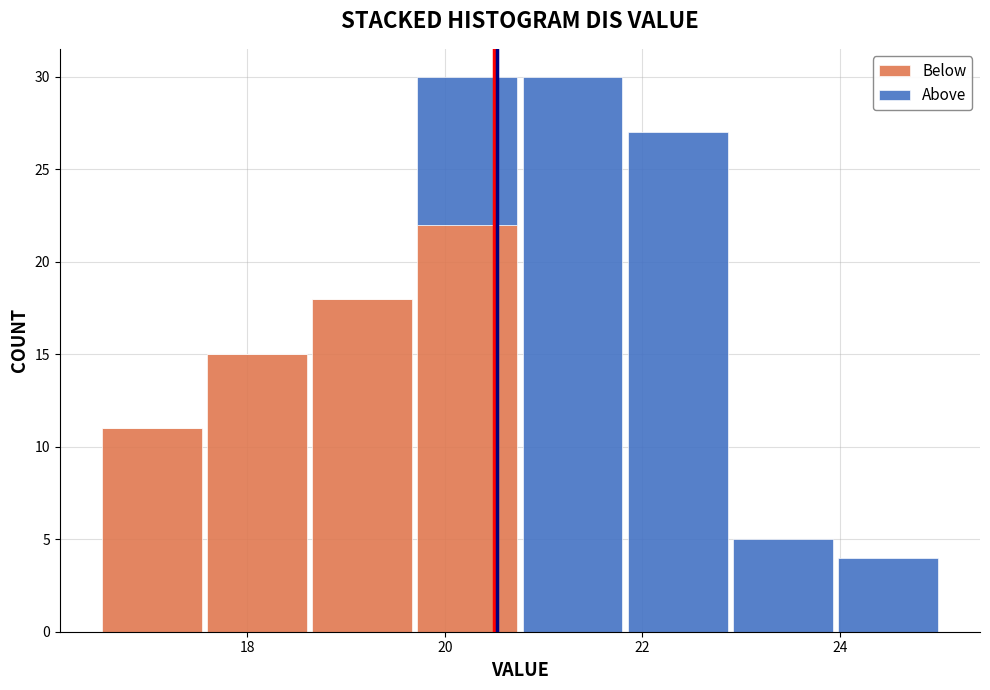

Reading left to right, list every stacked bar in this chart as the range it spans on the x-axis followed by its total height. Neither the bar edges nor the heights are printed on the chart, so give them approximately, as read against the axes.

16.6 to 17.6: 11
17.6 to 18.6: 15
18.6 to 19.6: 18
19.6 to 20.8: 30
20.8 to 21.8: 30
21.8 to 22.8: 27
22.8 to 24.0: 5
24.0 to 25.0: 4